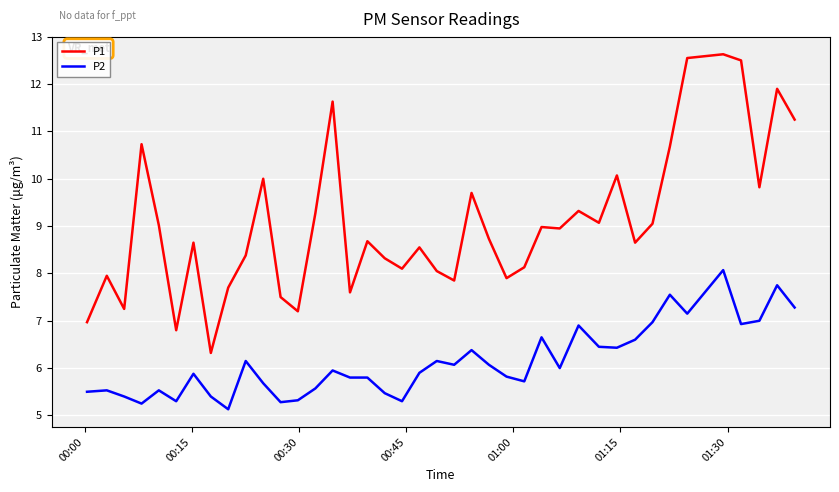

How many lines are shown in the chart?

2